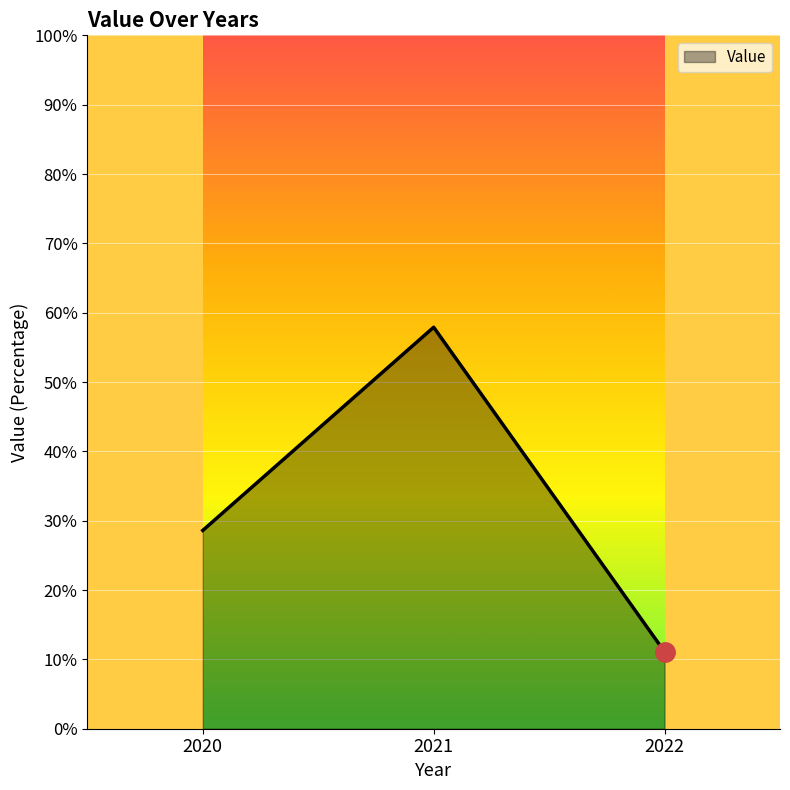

Reading left to right, list all the values displayed in this chart.

28.6	57.9	11.1